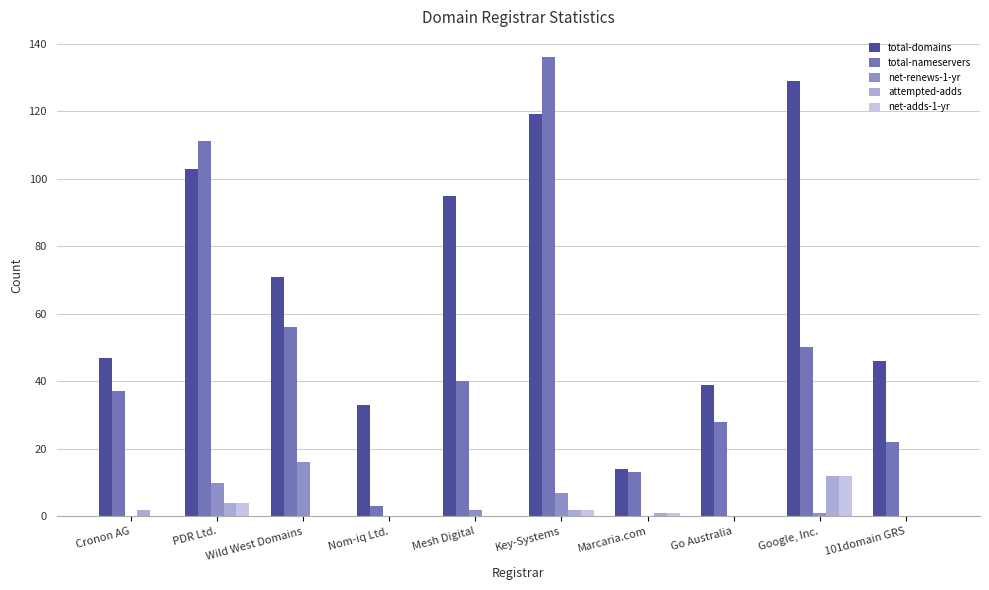

Which series changed the most between Nom-iq Ltd. and Google, Inc.?

total-domains